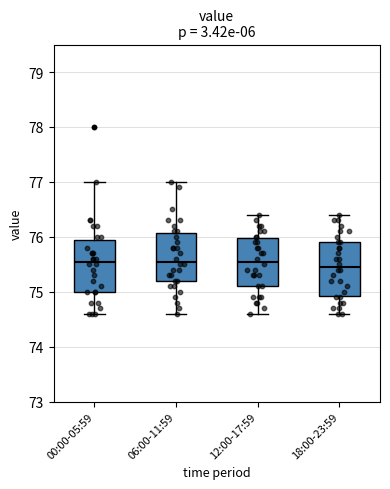

Reading left to right, transcribe this box plot: for each box, give where its median line is, the range the box spans, and where its two whiskers end, as read against the y-axis. The values are not printed on the chart, so give them approximately, as read against the axis.

00:00-05:59: median 75.6, box 75.0 to 76.0, whiskers 74.6 to 77.0
06:00-11:59: median 75.6, box 75.2 to 76.1, whiskers 74.6 to 77.0
12:00-17:59: median 75.6, box 75.1 to 76.0, whiskers 74.6 to 76.4
18:00-23:59: median 75.5, box 74.9 to 75.9, whiskers 74.6 to 76.4